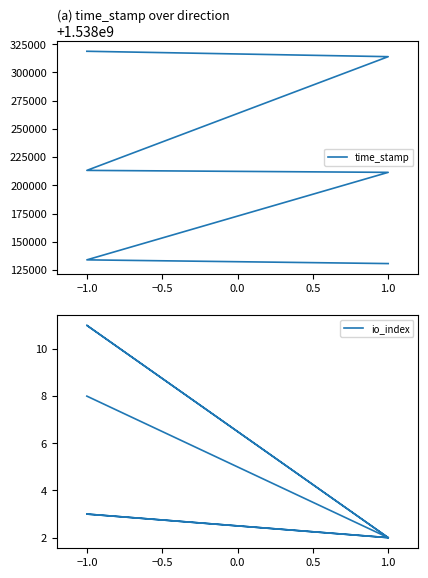

True or false: io_index and time_stamp cross at least once.

False